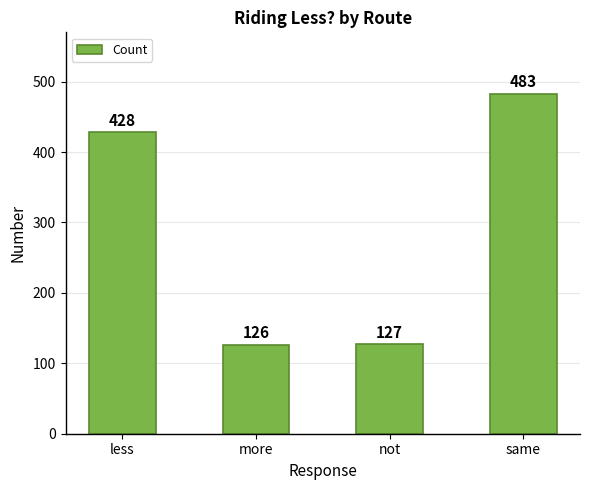

At which label is the value closest to 304?

less